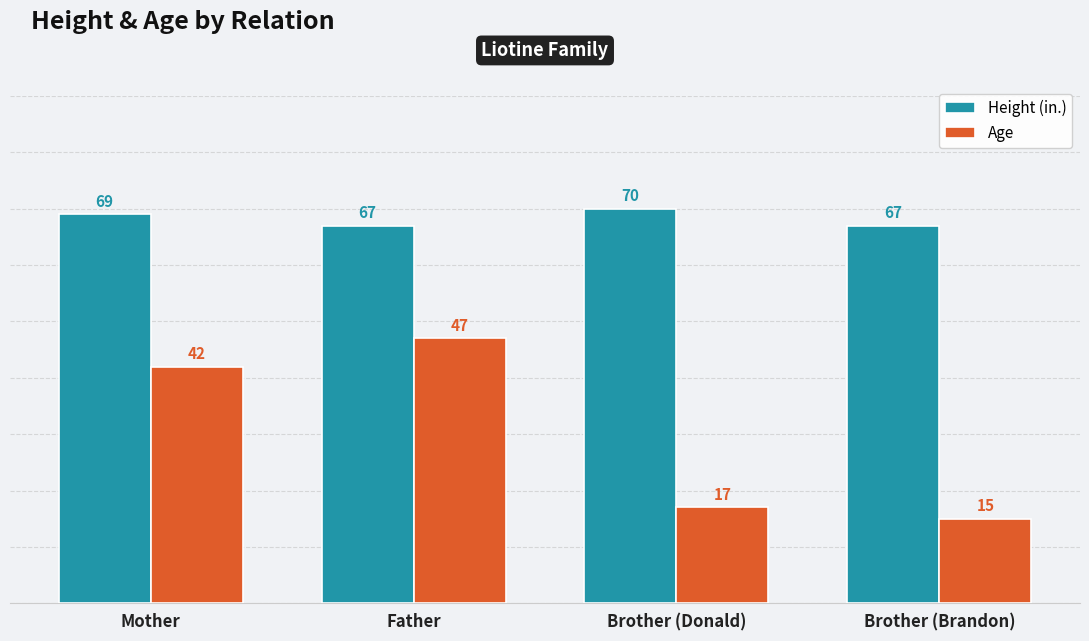

What is the label of the 4th bar from the left?

Brother (Brandon)